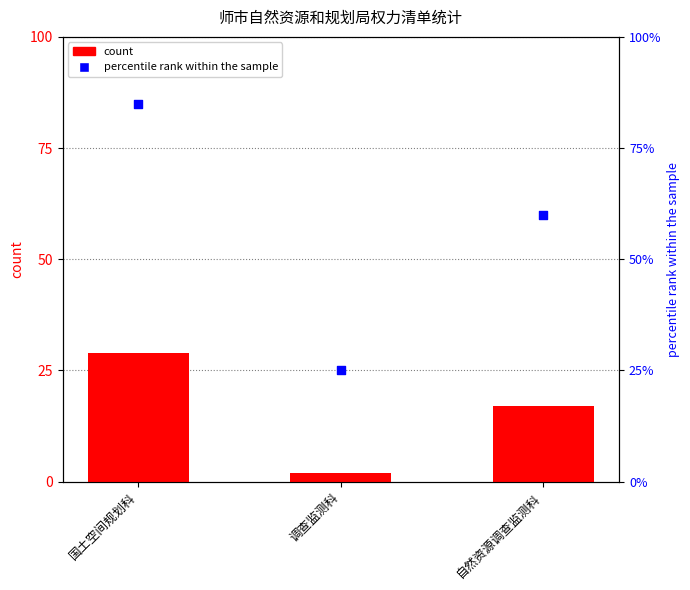

Is the value of percentile rank within the sample at 国土空间规划科 greater than the value of count at 自然资源调查监测科?

Yes